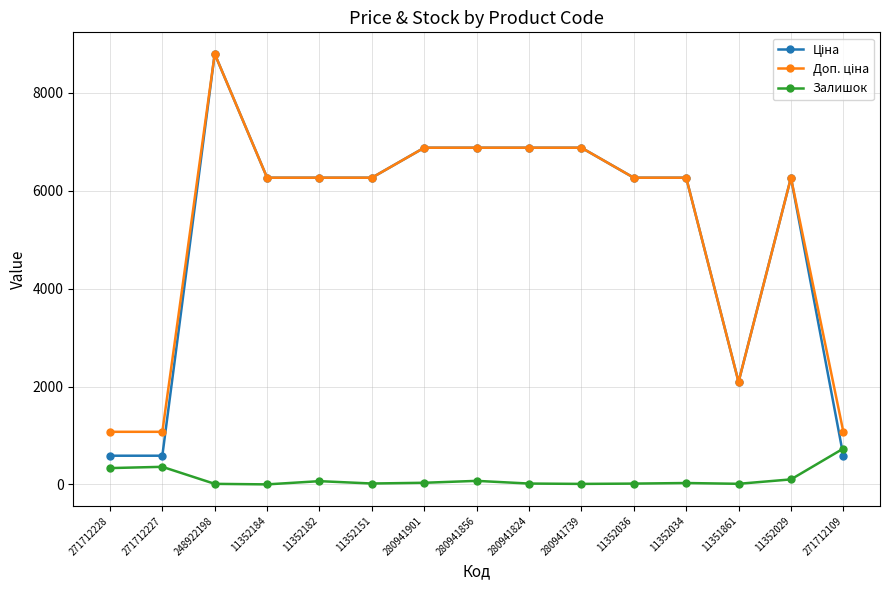

What is the total value across all series at 271712228?

1993.4